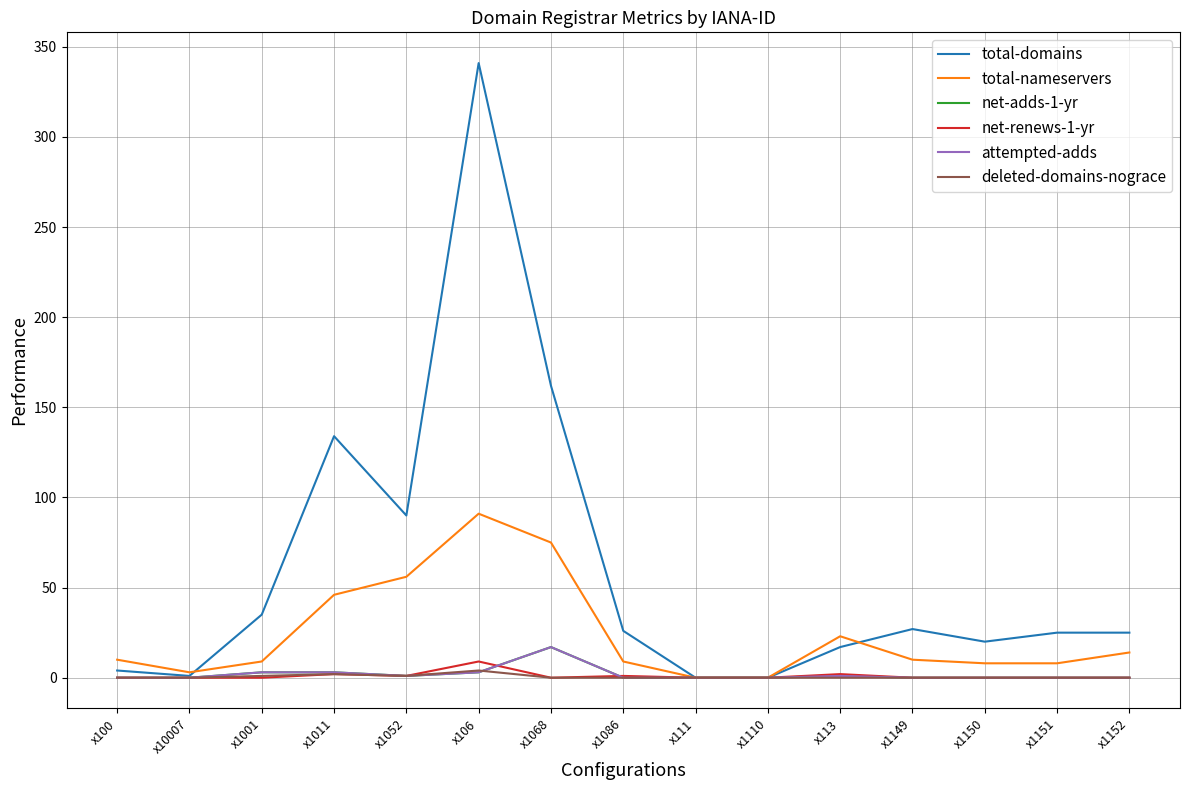

True or false: total-nameservers has more than 2 points higher than both neighbors.

False